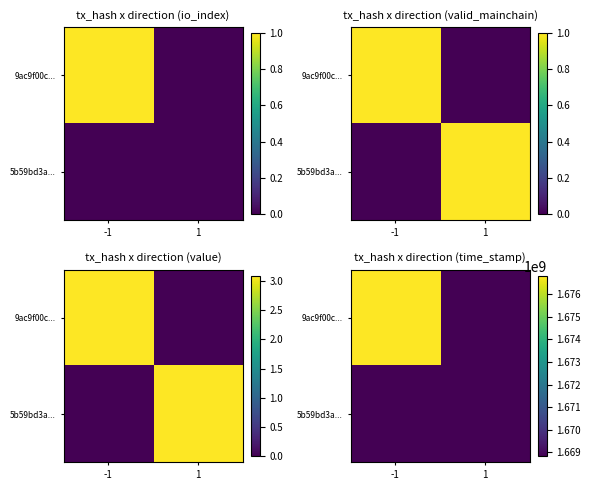

Is it true that 5b59bd3a... equals 2670738950 at 1?

False